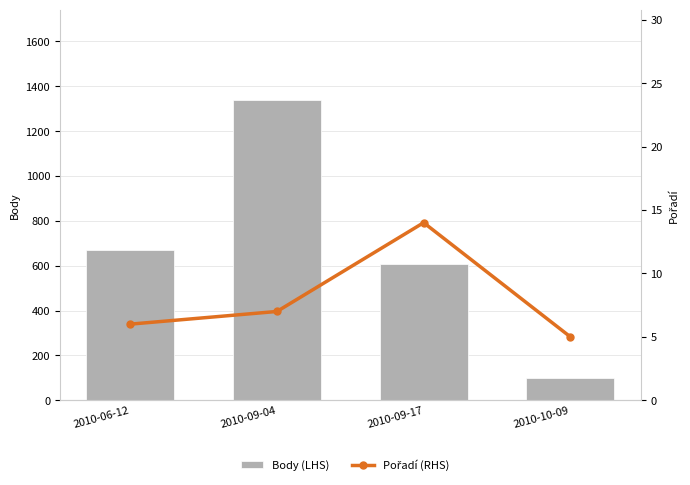

At which category is the sum across all series the highest?

2010-09-04